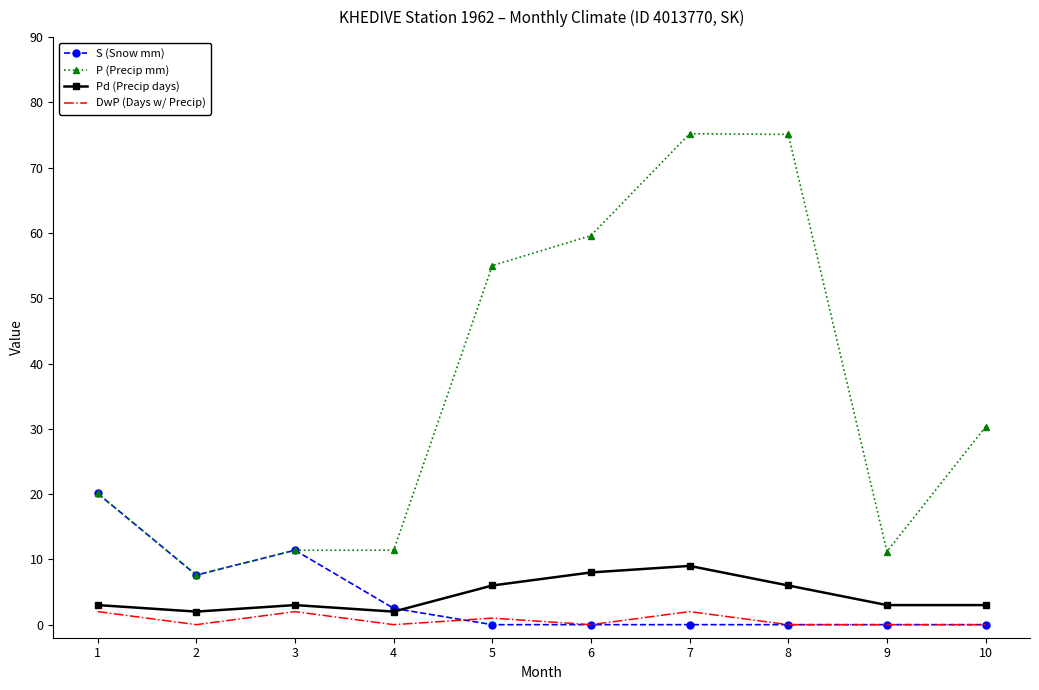

What is the maximum value shown in the chart?

75.2